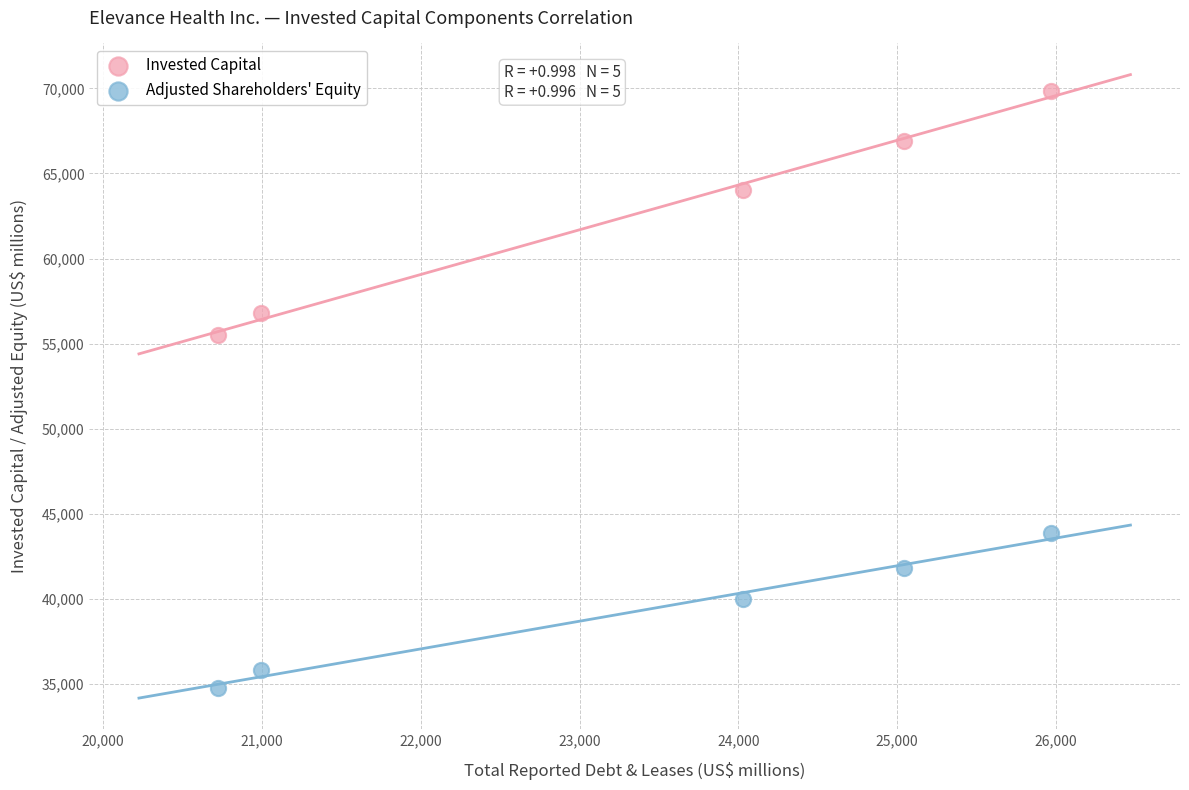

Across all data points, what is the range of X values (max minus min)?

5244